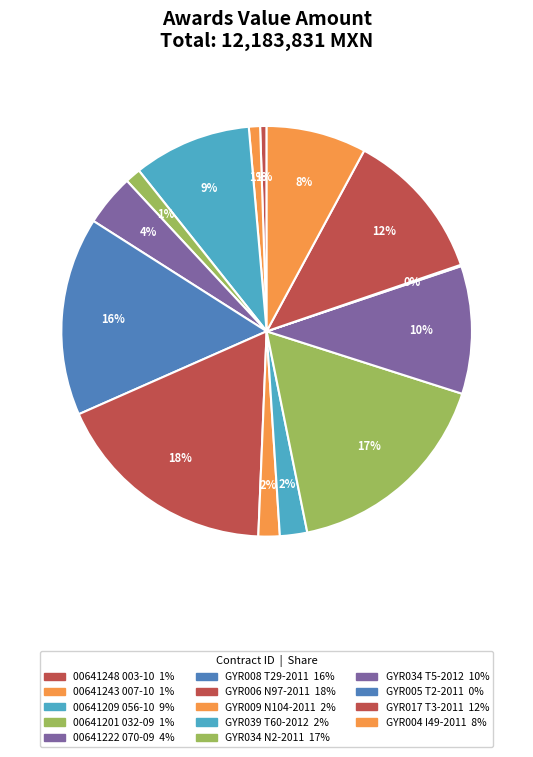

To the nearest percent, what is the combined percentage of SA-019GYR039-T60-2012 and LA-019GYR017-T3-2011?

14%